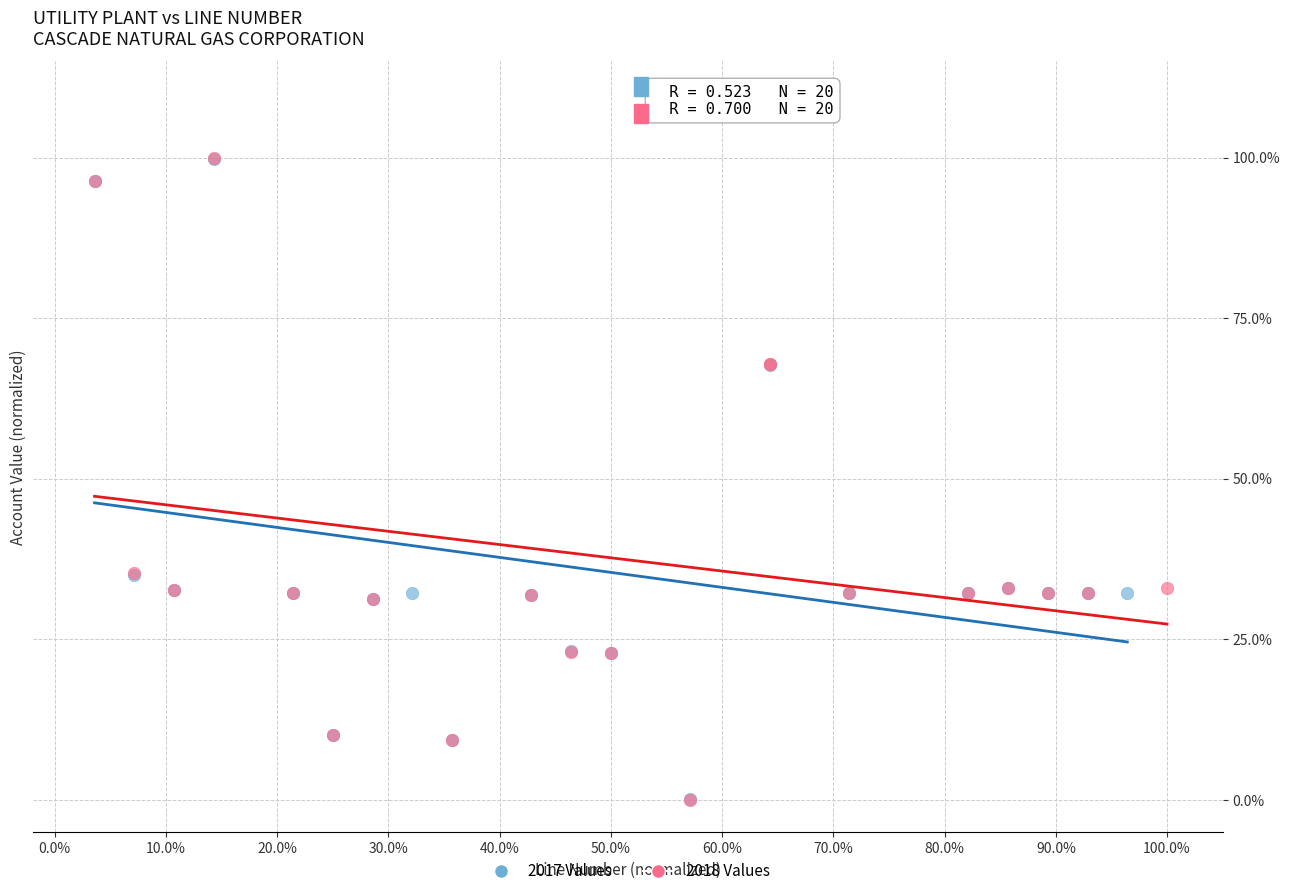

What are all the series names shown in the legend?

2017 Values, 2018 Values